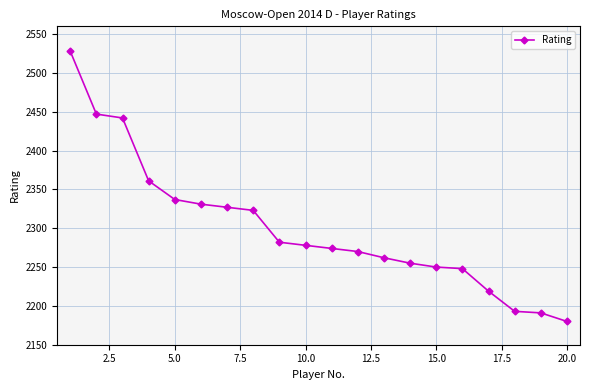

What is the value of the 1st point from the left?

2528